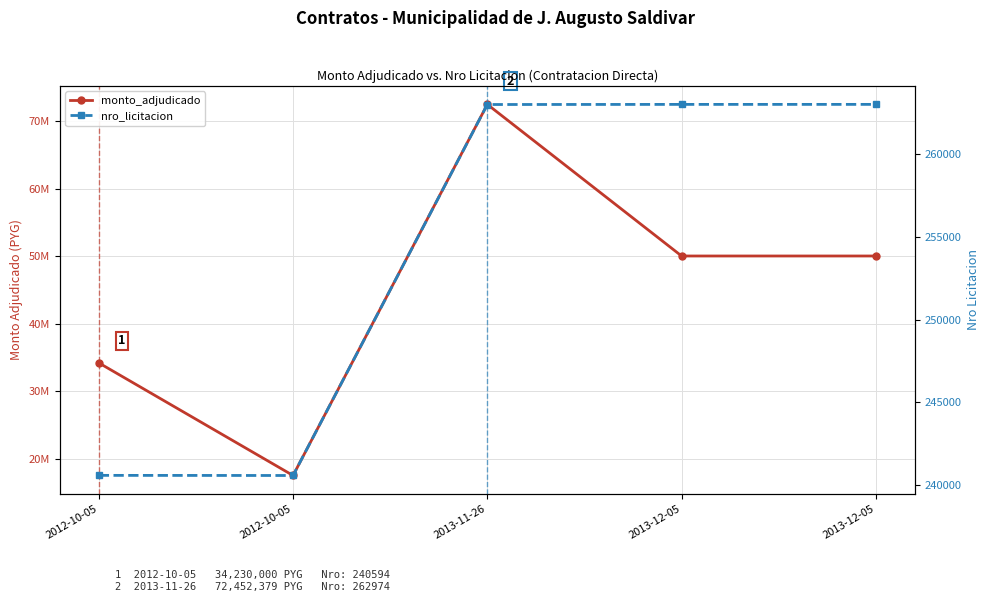

What is the smallest value displayed?

240586